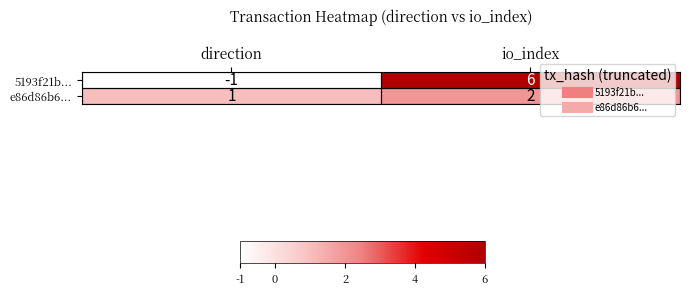

The e86d86b6... series shows 0 at direction. True or false?

False